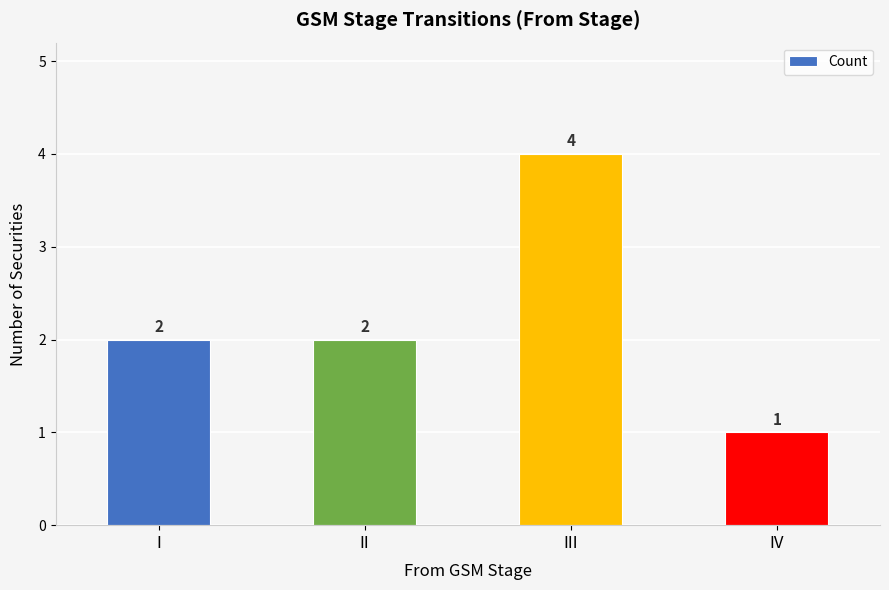

What is the value of the 4th bar from the left?

1